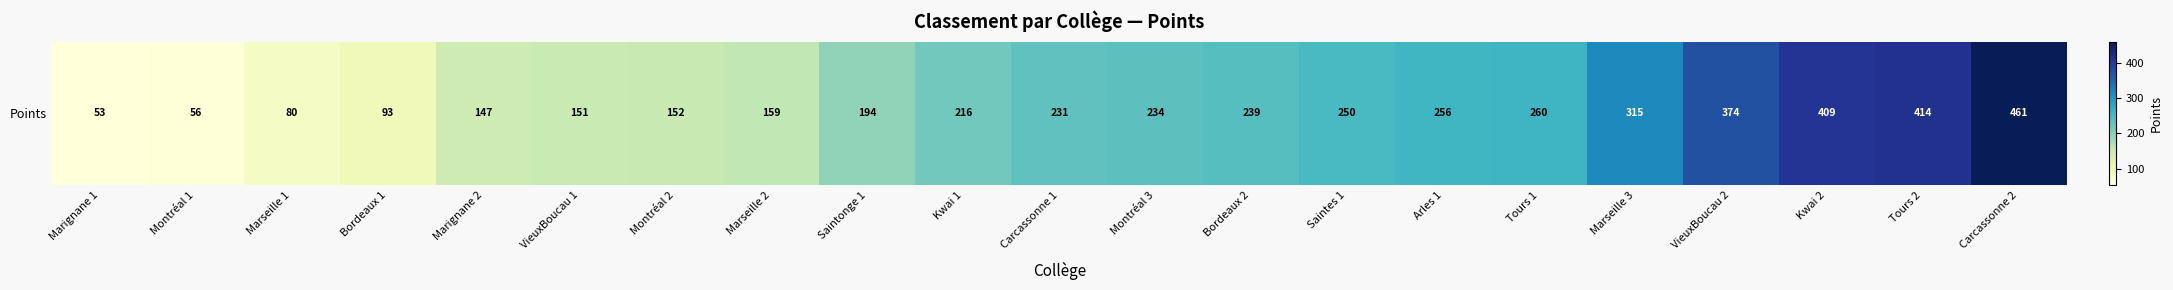

Reading left to right, what are all the values shown in this chart?

53	56	80	93	147	151	152	159	194	216	231	234	239	250	256	260	315	374	409	414	461